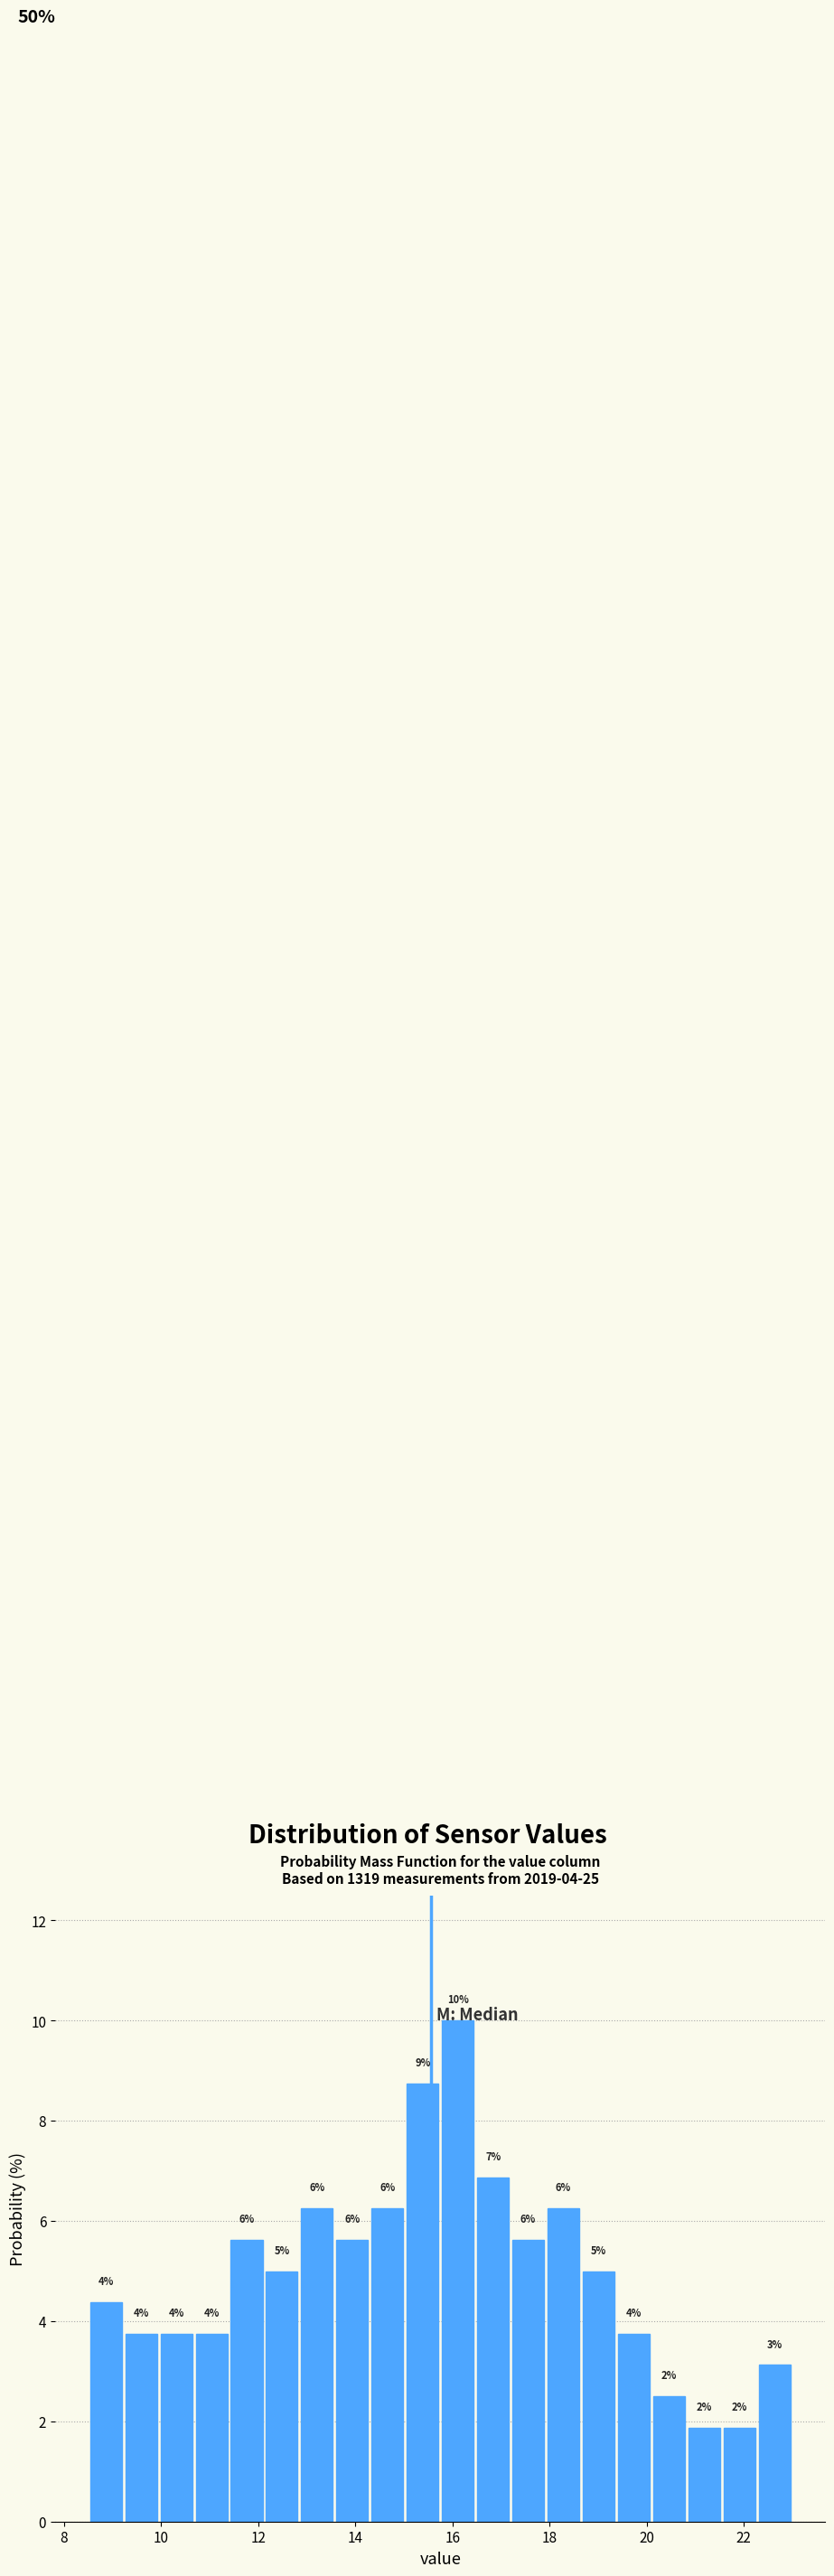

Around what value on the x-axis is the tallest bar? Give the approximate position of its centre, as read against the axis.

16.2